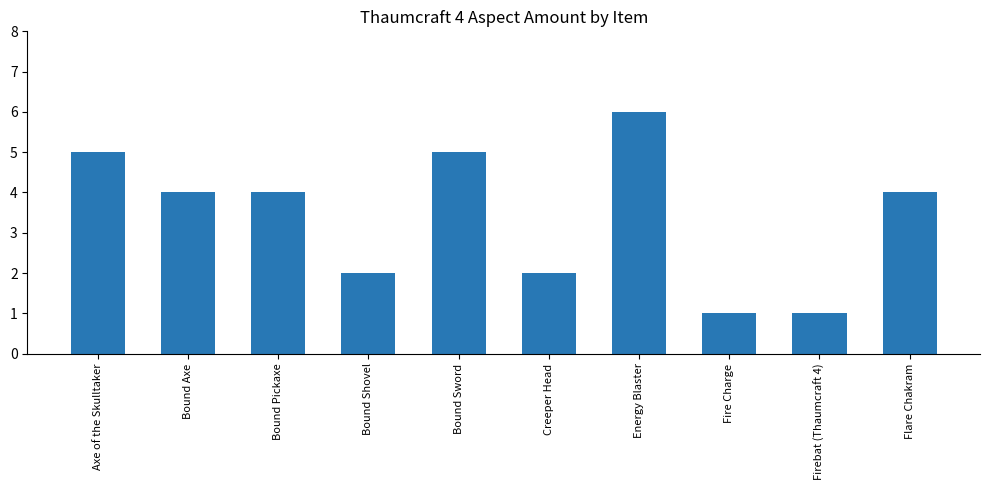

What is the difference between the maximum and minimum values?

5